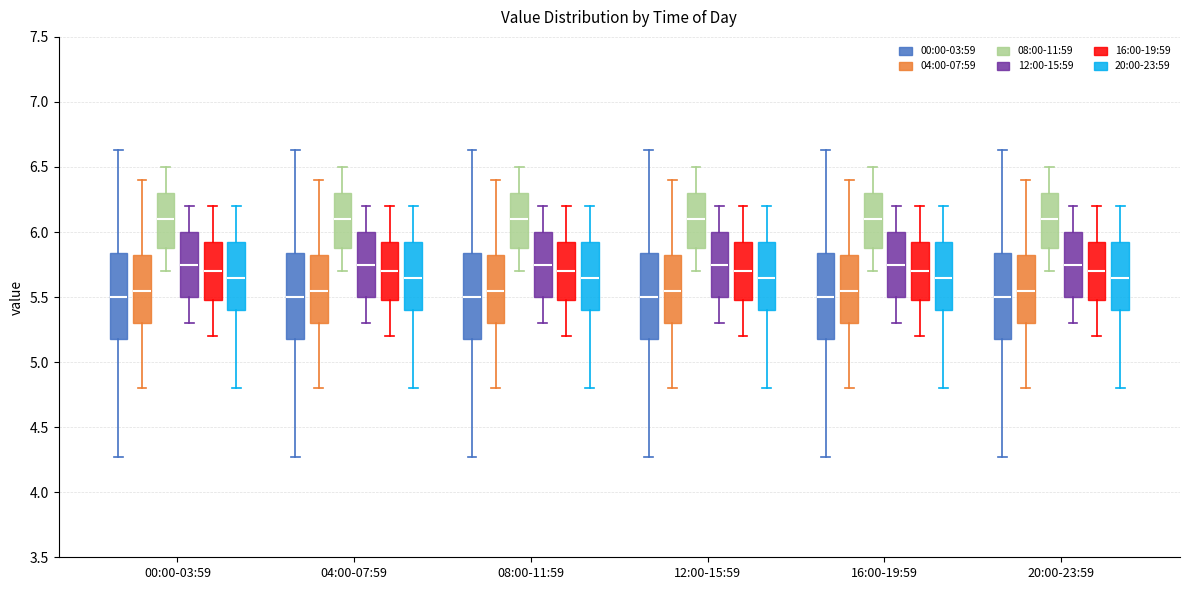

Reading left to right, read every box against the y-axis: the position of its median line, the range the box covers, and the ends of its whiskers. The values are not printed on the chart, so give them approximately, as read against the axis.

00:00-03:59 (00:00-03:59): median 5.50, box 5.20 to 5.85, whiskers 4.25 to 6.65
00:00-03:59 (04:00-07:59): median 5.55, box 5.30 to 5.85, whiskers 4.80 to 6.40
00:00-03:59 (08:00-11:59): median 6.10, box 5.90 to 6.30, whiskers 5.70 to 6.50
00:00-03:59 (12:00-15:59): median 5.75, box 5.50 to 6.00, whiskers 5.30 to 6.20
00:00-03:59 (16:00-19:59): median 5.70, box 5.50 to 5.95, whiskers 5.20 to 6.20
00:00-03:59 (20:00-23:59): median 5.65, box 5.40 to 5.95, whiskers 4.80 to 6.20
04:00-07:59 (00:00-03:59): median 5.50, box 5.20 to 5.85, whiskers 4.25 to 6.65
04:00-07:59 (04:00-07:59): median 5.55, box 5.30 to 5.85, whiskers 4.80 to 6.40
04:00-07:59 (08:00-11:59): median 6.10, box 5.90 to 6.30, whiskers 5.70 to 6.50
04:00-07:59 (12:00-15:59): median 5.75, box 5.50 to 6.00, whiskers 5.30 to 6.20
04:00-07:59 (16:00-19:59): median 5.70, box 5.50 to 5.95, whiskers 5.20 to 6.20
04:00-07:59 (20:00-23:59): median 5.65, box 5.40 to 5.95, whiskers 4.80 to 6.20
08:00-11:59 (00:00-03:59): median 5.50, box 5.20 to 5.85, whiskers 4.25 to 6.65
08:00-11:59 (04:00-07:59): median 5.55, box 5.30 to 5.85, whiskers 4.80 to 6.40
08:00-11:59 (08:00-11:59): median 6.10, box 5.90 to 6.30, whiskers 5.70 to 6.50
08:00-11:59 (12:00-15:59): median 5.75, box 5.50 to 6.00, whiskers 5.30 to 6.20
08:00-11:59 (16:00-19:59): median 5.70, box 5.50 to 5.95, whiskers 5.20 to 6.20
08:00-11:59 (20:00-23:59): median 5.65, box 5.40 to 5.95, whiskers 4.80 to 6.20
12:00-15:59 (00:00-03:59): median 5.50, box 5.20 to 5.85, whiskers 4.25 to 6.65
12:00-15:59 (04:00-07:59): median 5.55, box 5.30 to 5.85, whiskers 4.80 to 6.40
12:00-15:59 (08:00-11:59): median 6.10, box 5.90 to 6.30, whiskers 5.70 to 6.50
12:00-15:59 (12:00-15:59): median 5.75, box 5.50 to 6.00, whiskers 5.30 to 6.20
12:00-15:59 (16:00-19:59): median 5.70, box 5.50 to 5.95, whiskers 5.20 to 6.20
12:00-15:59 (20:00-23:59): median 5.65, box 5.40 to 5.95, whiskers 4.80 to 6.20
16:00-19:59 (00:00-03:59): median 5.50, box 5.20 to 5.85, whiskers 4.25 to 6.65
16:00-19:59 (04:00-07:59): median 5.55, box 5.30 to 5.85, whiskers 4.80 to 6.40
16:00-19:59 (08:00-11:59): median 6.10, box 5.90 to 6.30, whiskers 5.70 to 6.50
16:00-19:59 (12:00-15:59): median 5.75, box 5.50 to 6.00, whiskers 5.30 to 6.20
16:00-19:59 (16:00-19:59): median 5.70, box 5.50 to 5.95, whiskers 5.20 to 6.20
16:00-19:59 (20:00-23:59): median 5.65, box 5.40 to 5.95, whiskers 4.80 to 6.20
20:00-23:59 (00:00-03:59): median 5.50, box 5.20 to 5.85, whiskers 4.25 to 6.65
20:00-23:59 (04:00-07:59): median 5.55, box 5.30 to 5.85, whiskers 4.80 to 6.40
20:00-23:59 (08:00-11:59): median 6.10, box 5.90 to 6.30, whiskers 5.70 to 6.50
20:00-23:59 (12:00-15:59): median 5.75, box 5.50 to 6.00, whiskers 5.30 to 6.20
20:00-23:59 (16:00-19:59): median 5.70, box 5.50 to 5.95, whiskers 5.20 to 6.20
20:00-23:59 (20:00-23:59): median 5.65, box 5.40 to 5.95, whiskers 4.80 to 6.20